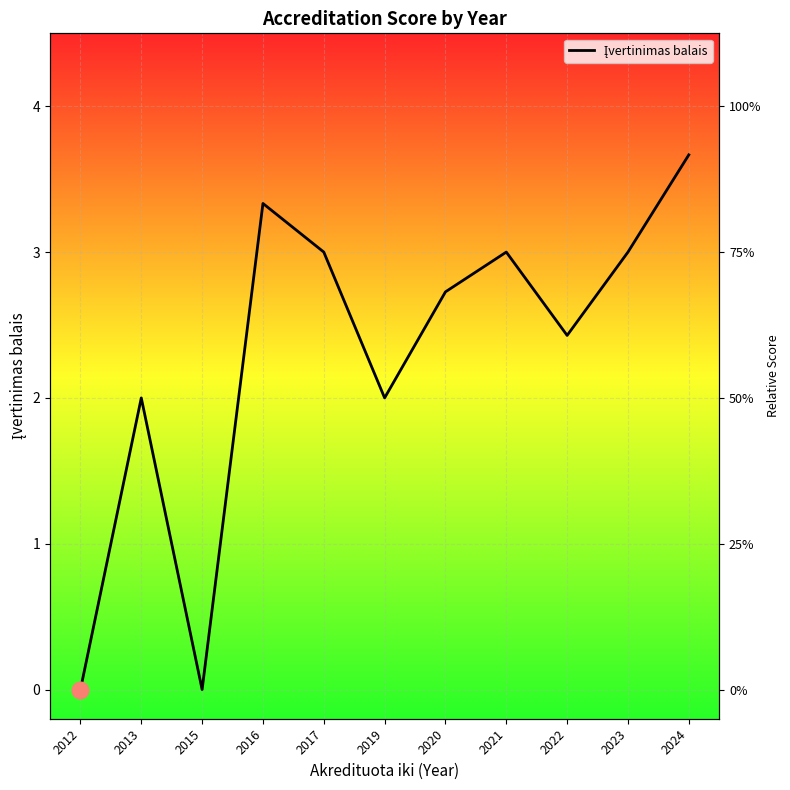

What is the difference between the maximum and minimum values?

3.7